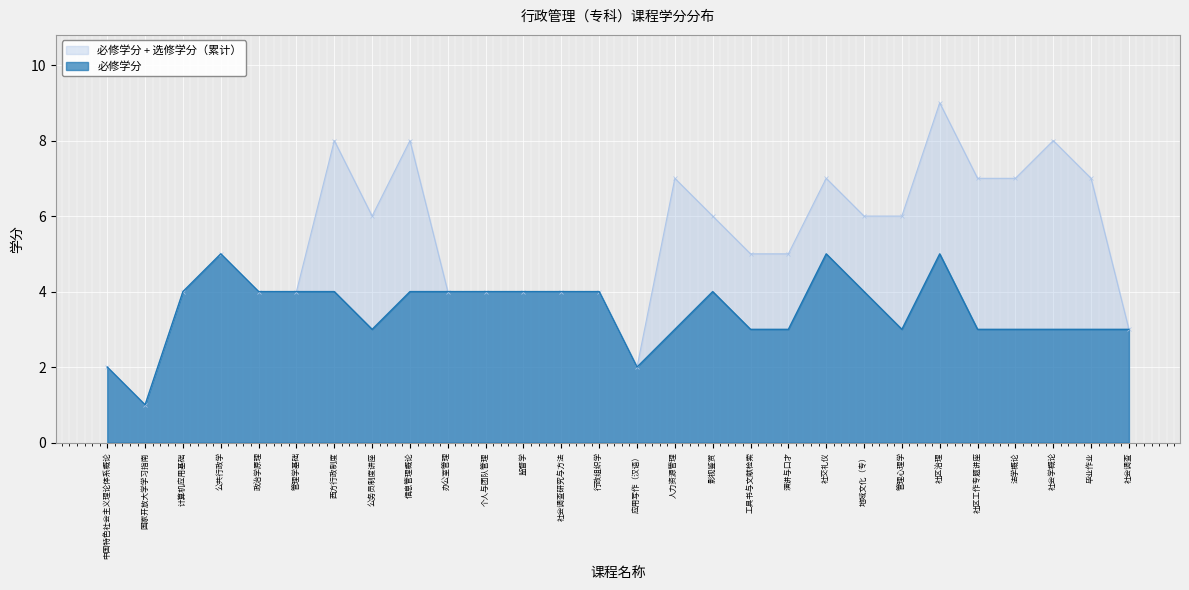

List the labels in order of value, largest first.

公共行政学, 社交礼仪, 社区治理, 计算机应用基础, 政治学原理, 管理学基础, 西方行政制度, 信息管理概论, 办公室管理, 个人与团队管理, 监督学, 社会调查研究与方法, 行政组织学, 影视鉴赏, 地域文化（专）, 公务员制度讲座, 人力资源管理, 工具书与文献检索, 演讲与口才, 管理心理学, 社区工作专题讲座, 法学概论, 社会学概论, 毕业作业, 社会调查, 中国特色社会主义理论体系概论, 应用写作（汉语）, 国家开放大学学习指南